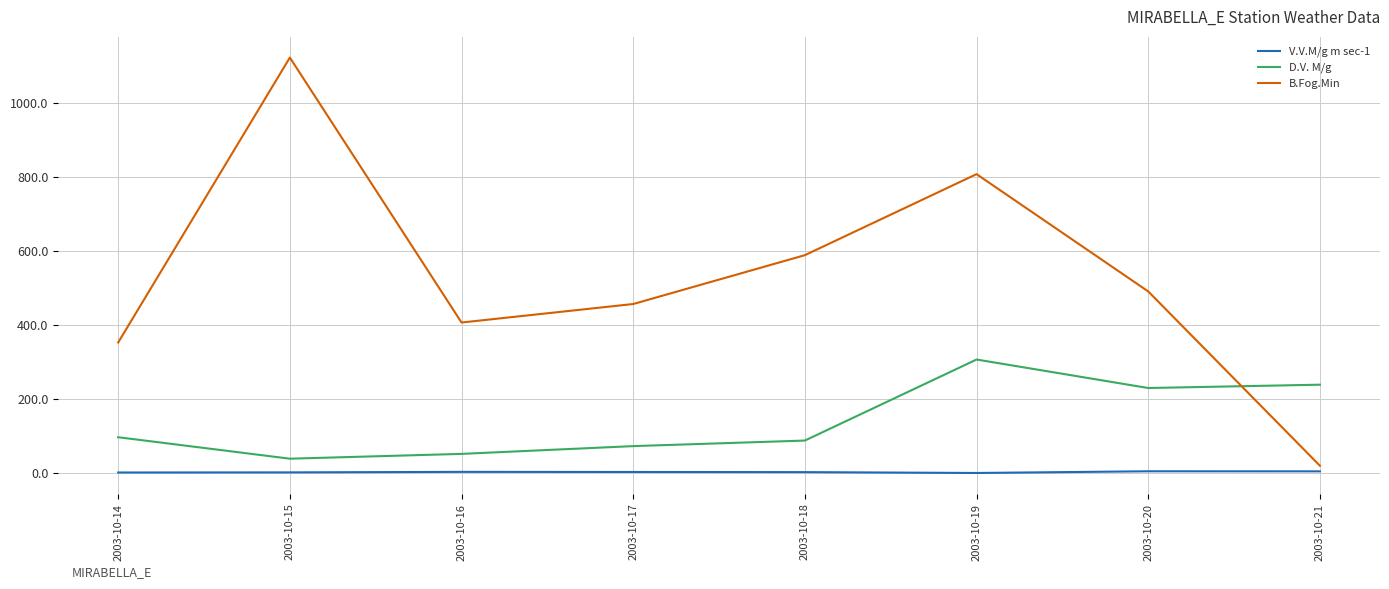

Does the chart display data point markers on the line(s)?

No